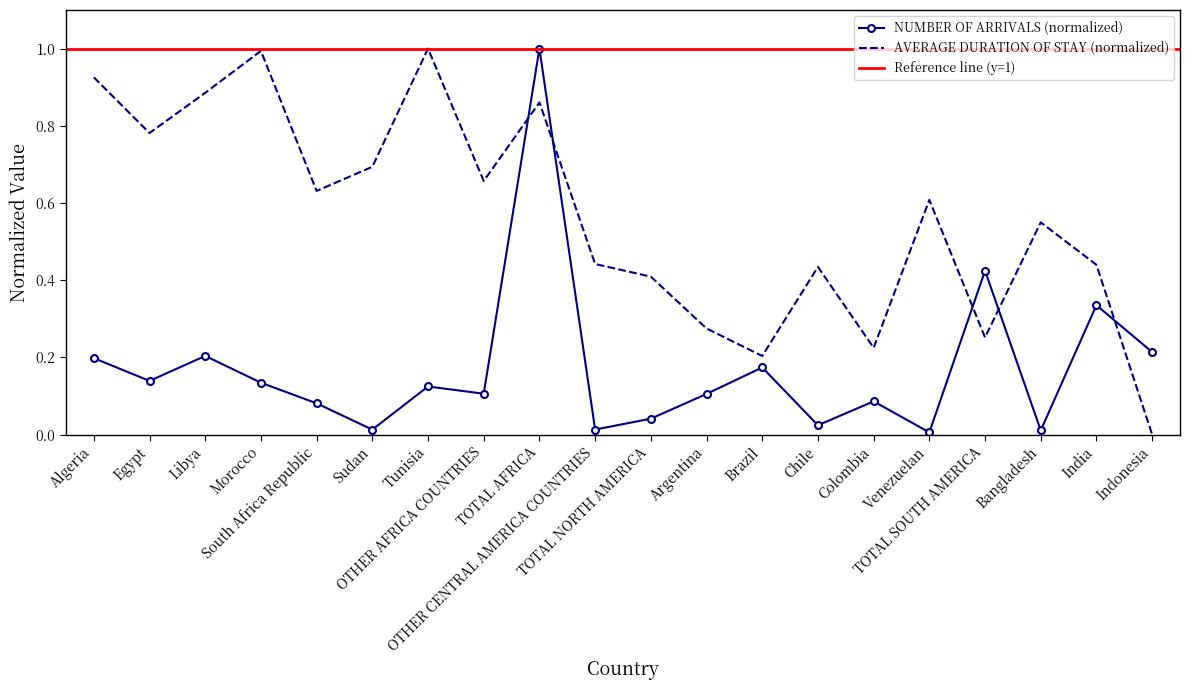

What is the value of the NUMBER OF ARRIVALS point at the 13th from the left?

0.2